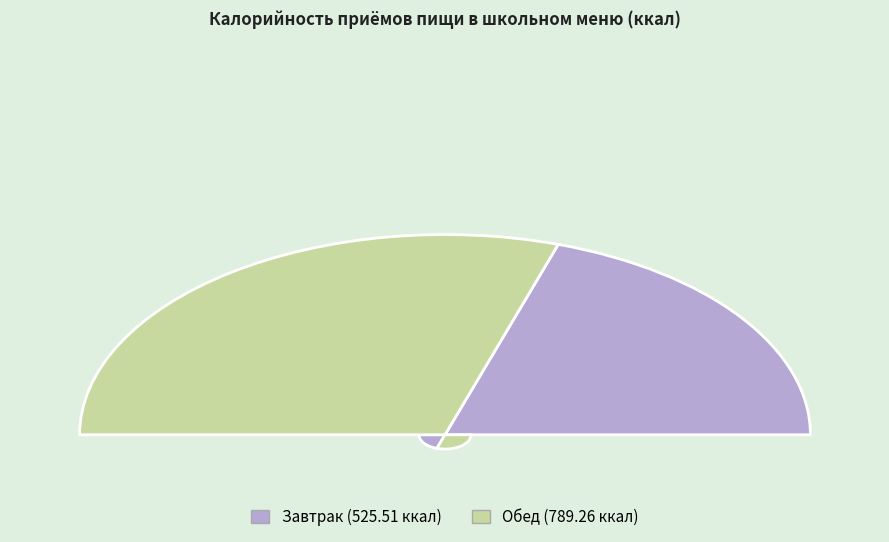

To the nearest percent, what is the difference between the Обед and Завтрак slice percentages?

20%